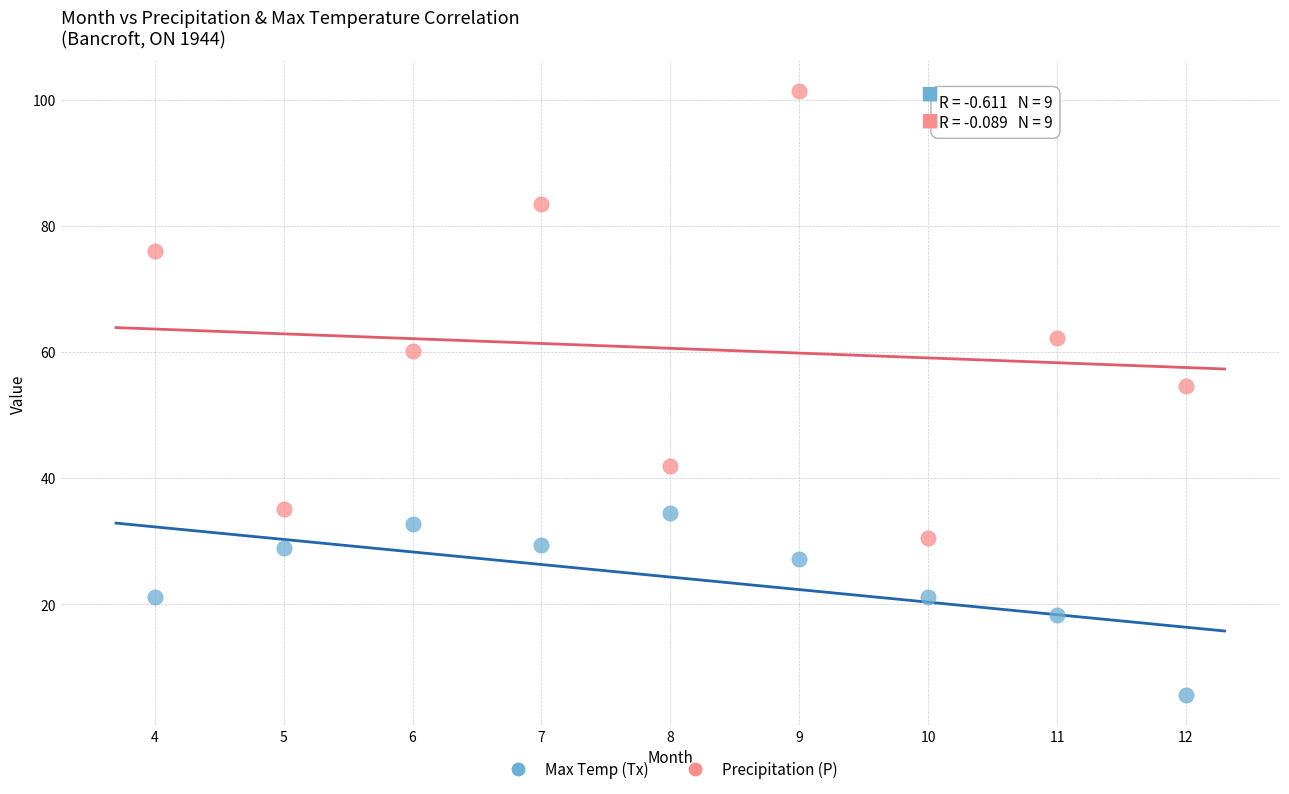

Across all data points, what is the range of Y values (max minus min)?

95.8